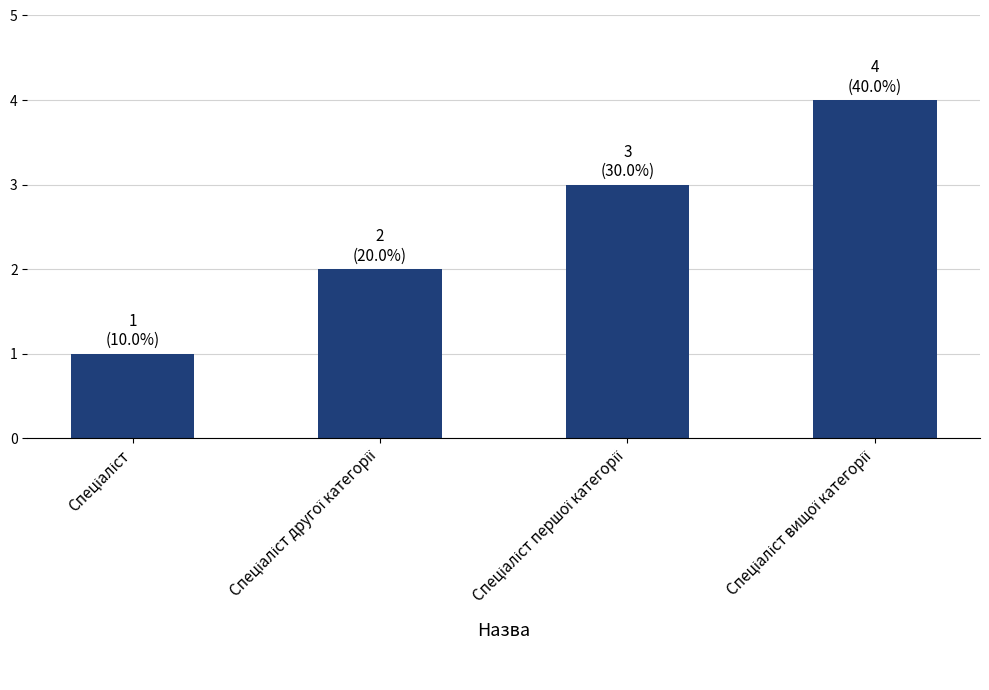

What is the greatest value displayed?

4